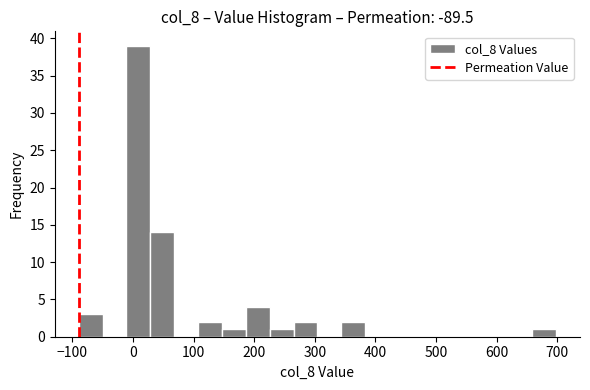

Around what value on the x-axis is the tallest bar? Give the approximate position of its centre, as read against the axis.

10